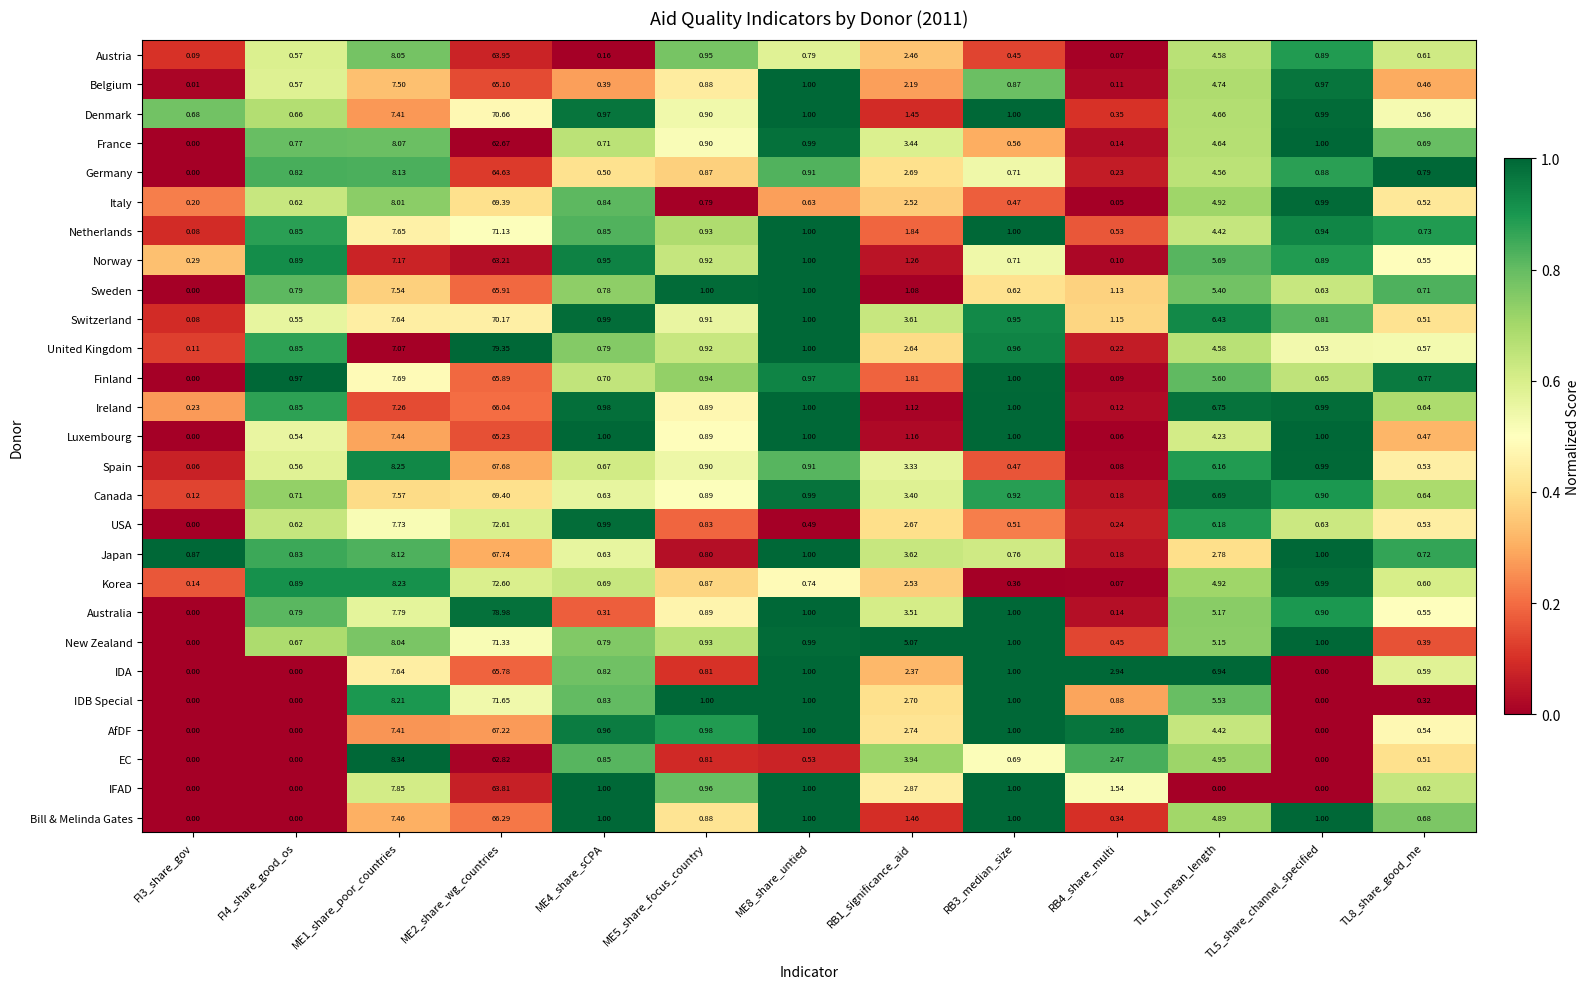

Which series has the largest total across all categories?

Australia